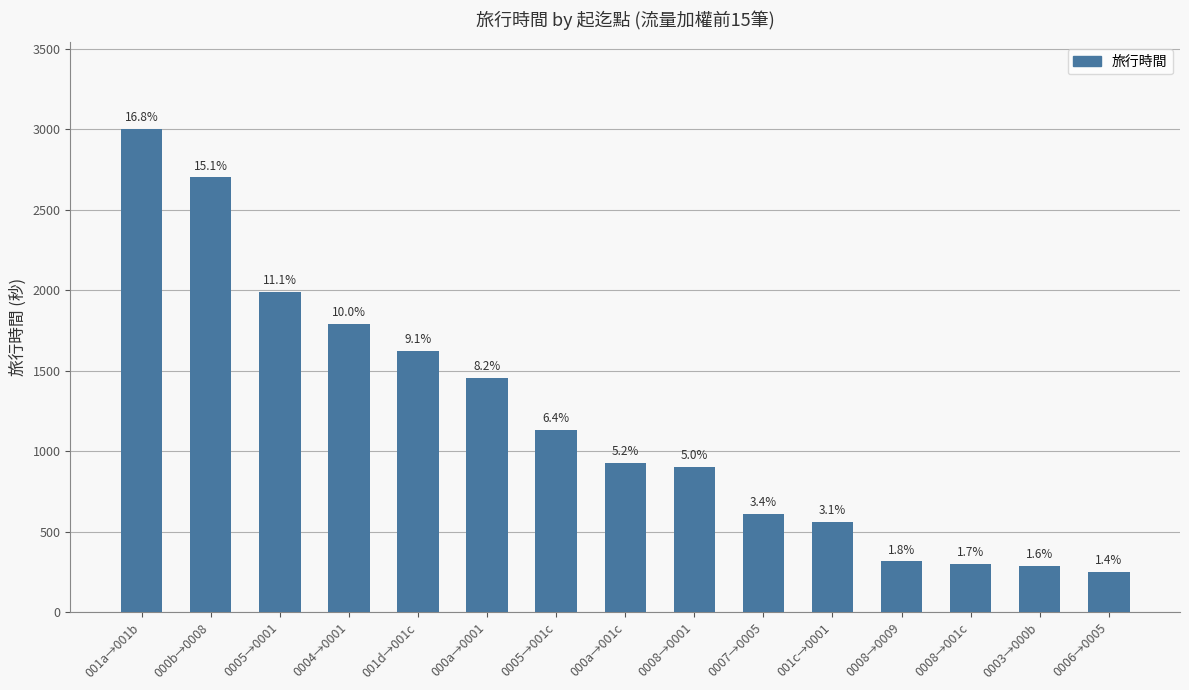

Does the chart contain any negative values?

No